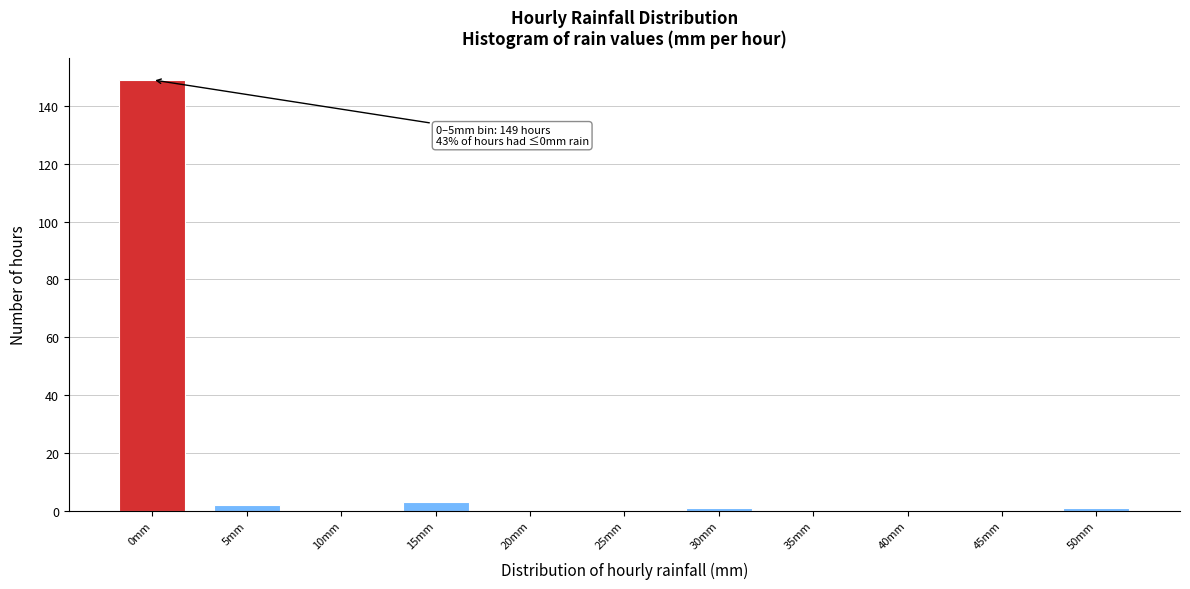

Reading left to right, extract all data points from this chart.

0mm=149	5mm=2	10mm=0	15mm=3	20mm=0	25mm=0	30mm=1	35mm=0	40mm=0	45mm=0	50mm=1